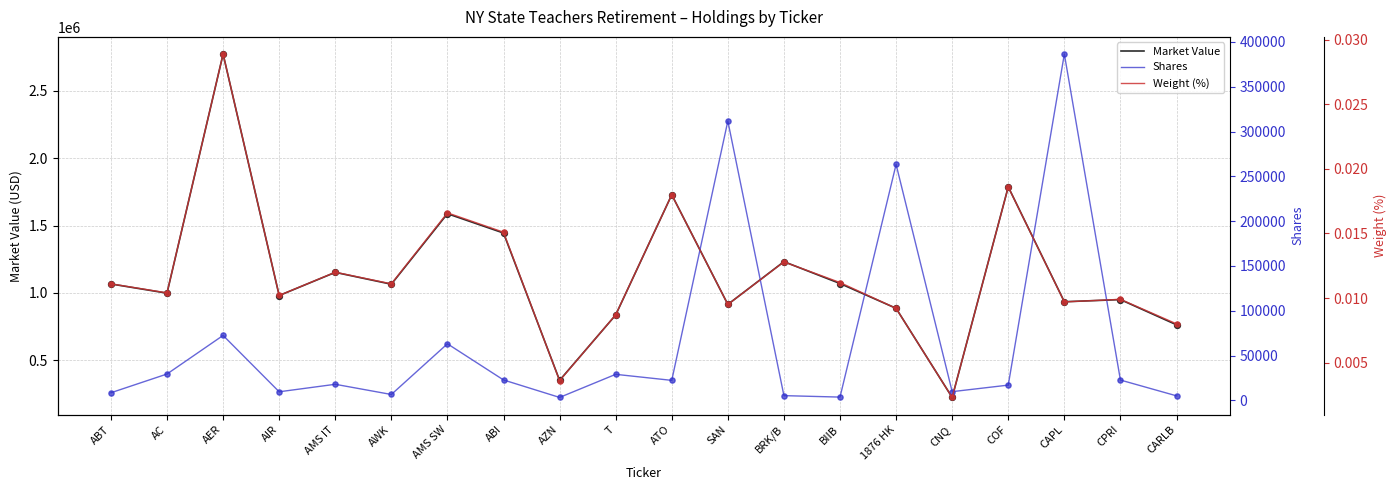

Which series has the largest total across all categories?

Market Value